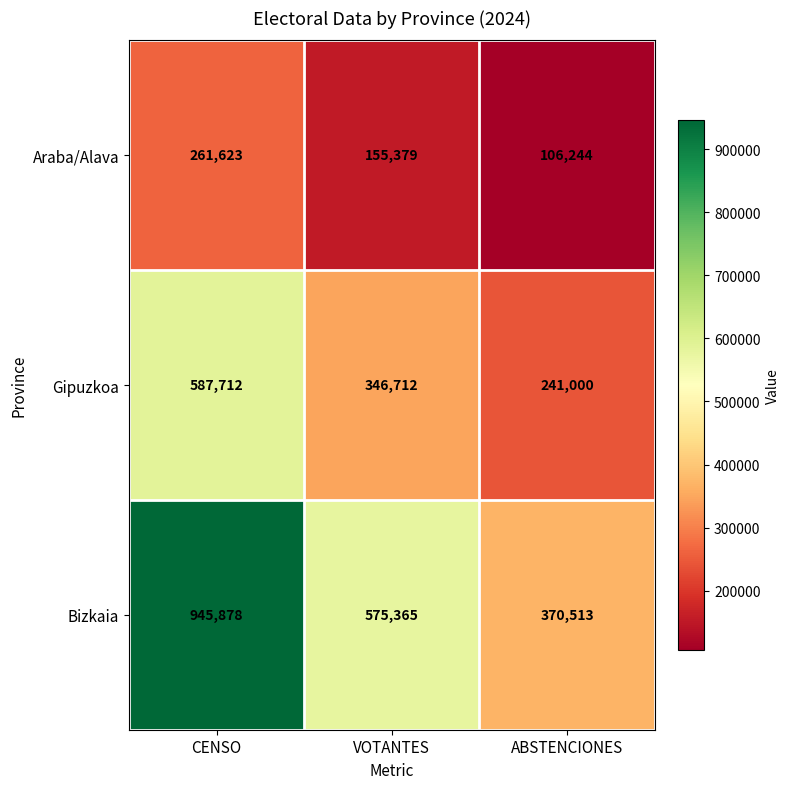

Which series has the largest total across all categories?

Bizkaia